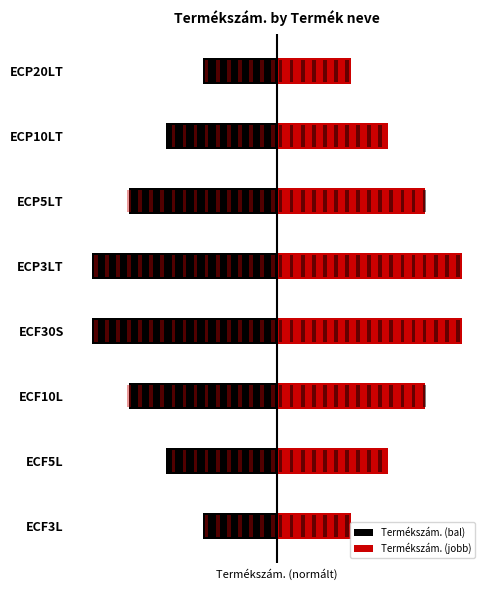

Are the bars horizontal?

Yes